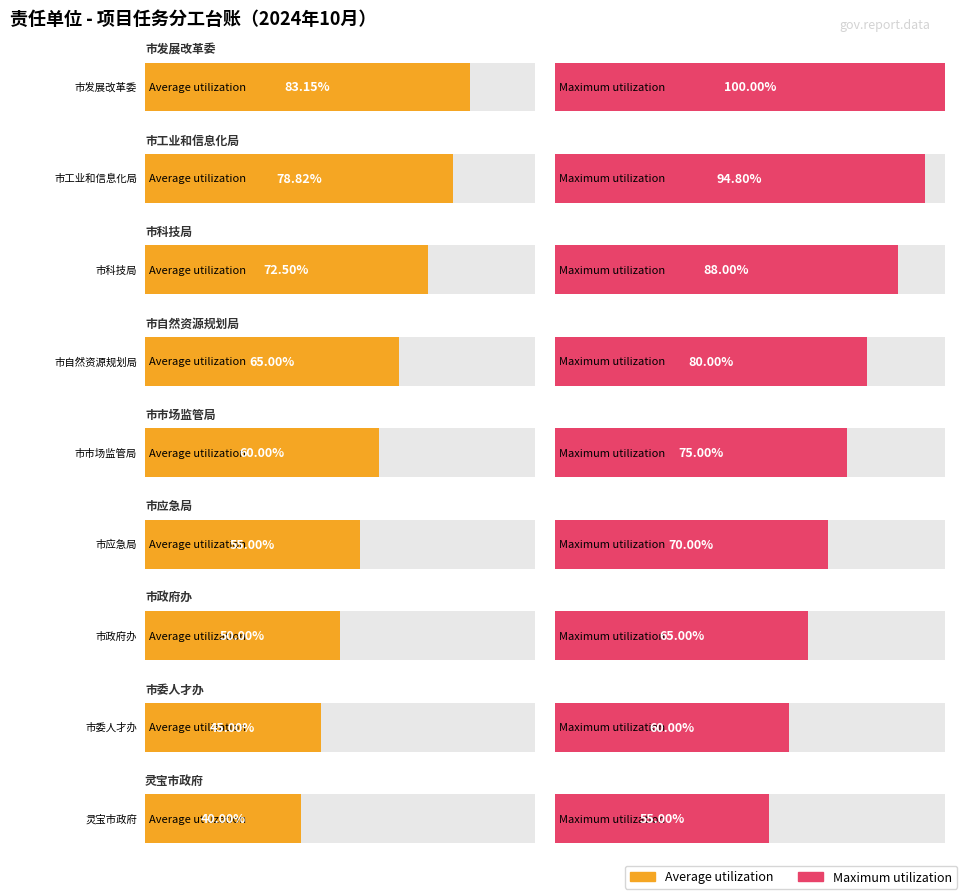

Is the value of Average utilization at 7 greater than the value of Maximum utilization at 3?

No